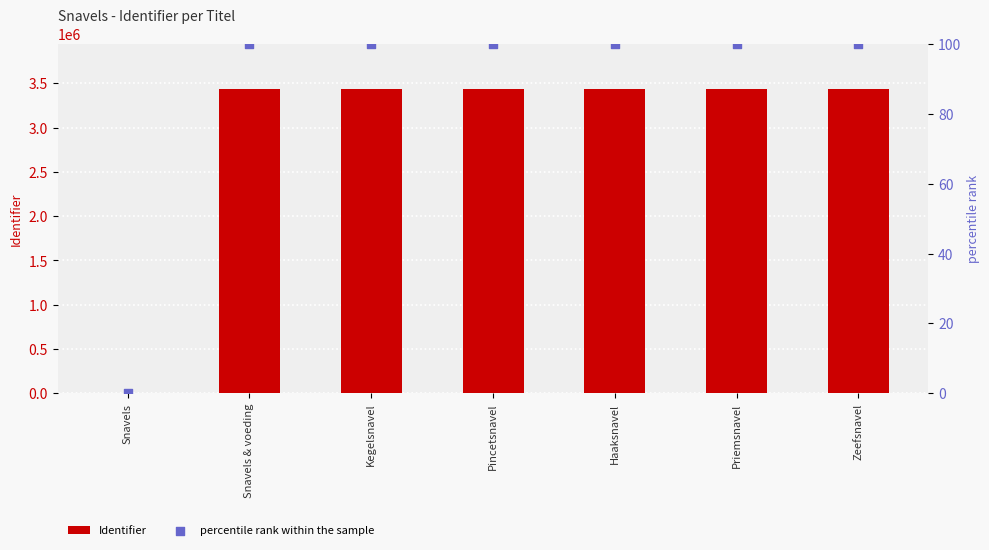

At how many categories does at least one series exceed 1340546?

6